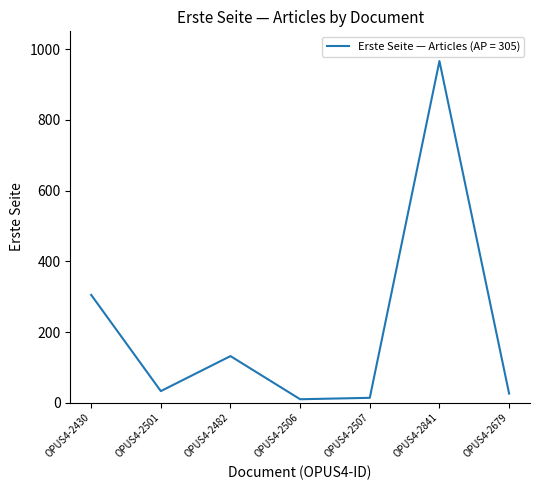

Where is the data nearest to the value 488?

OPUS4-2430